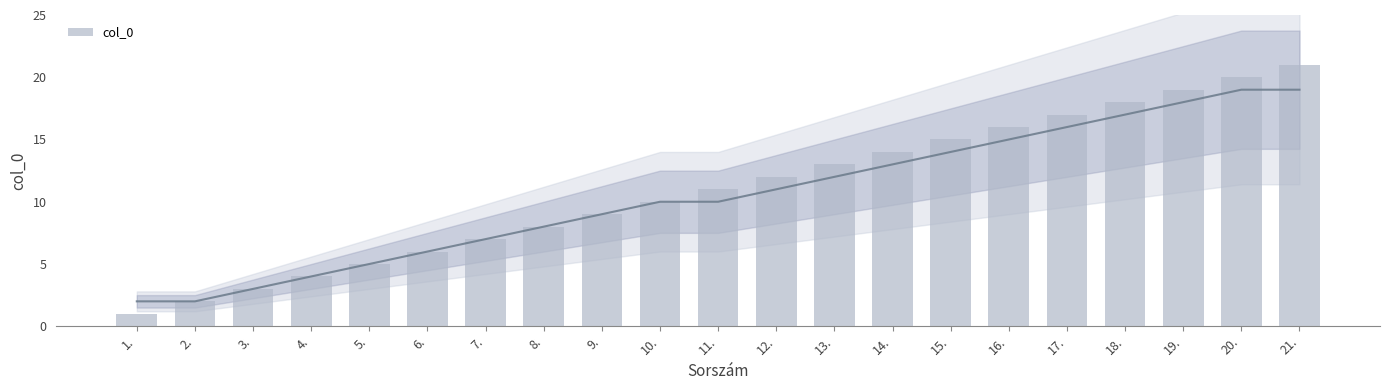

What value does the data have at 2.?

2